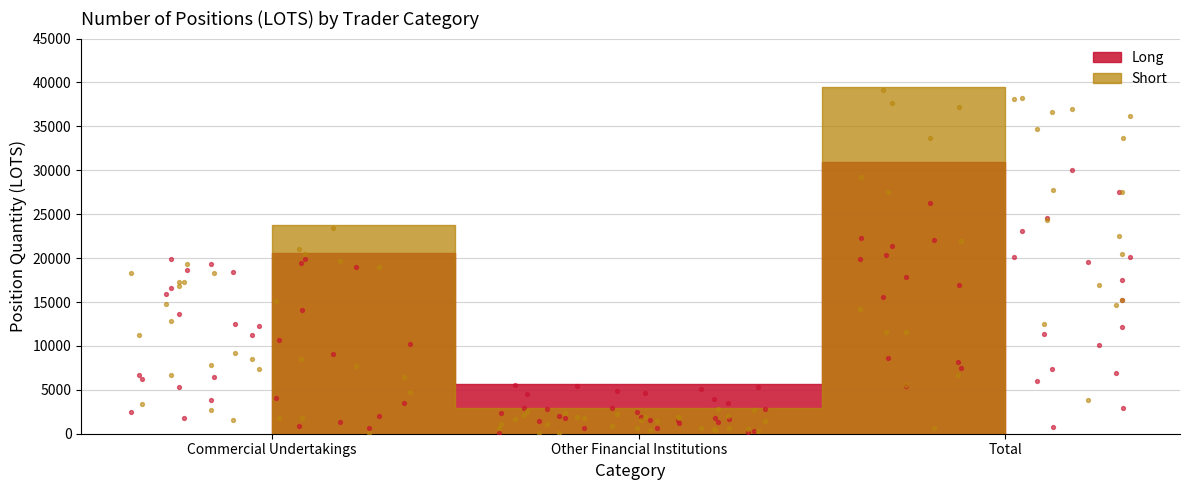

At which category is the sum across all series the highest?

Total